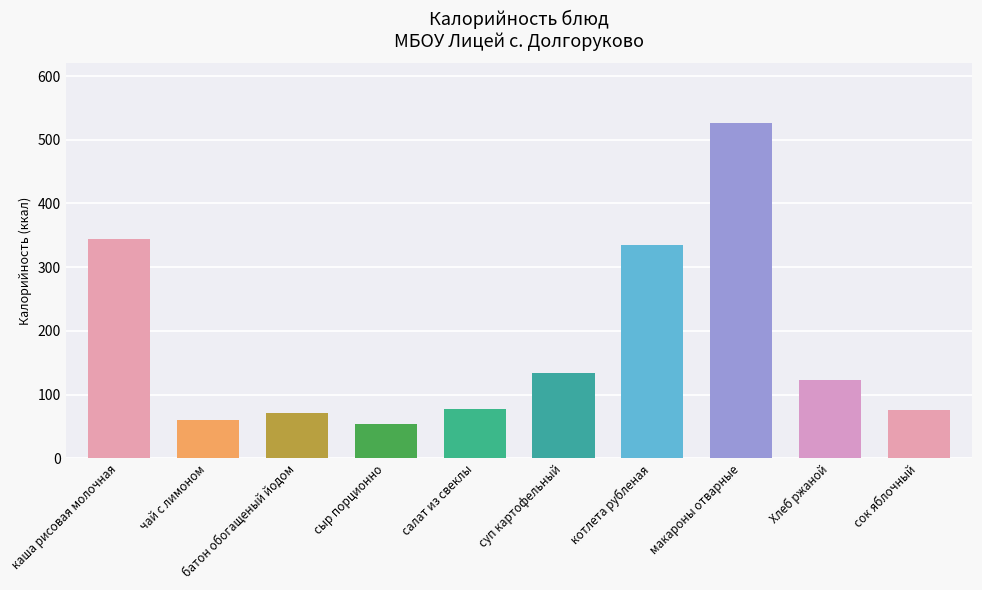

What is the label of the 5th bar from the right?

суп картофельный